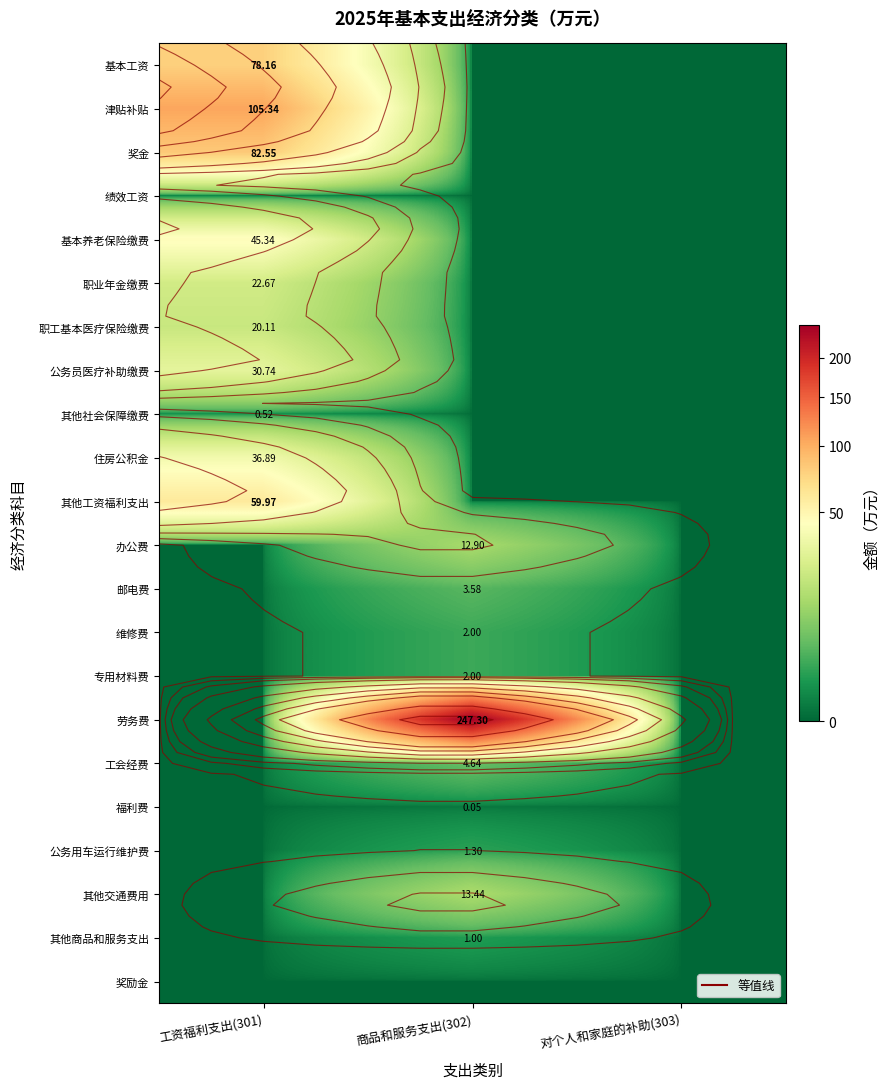

At how many categories does at least one series exceed 140?

1